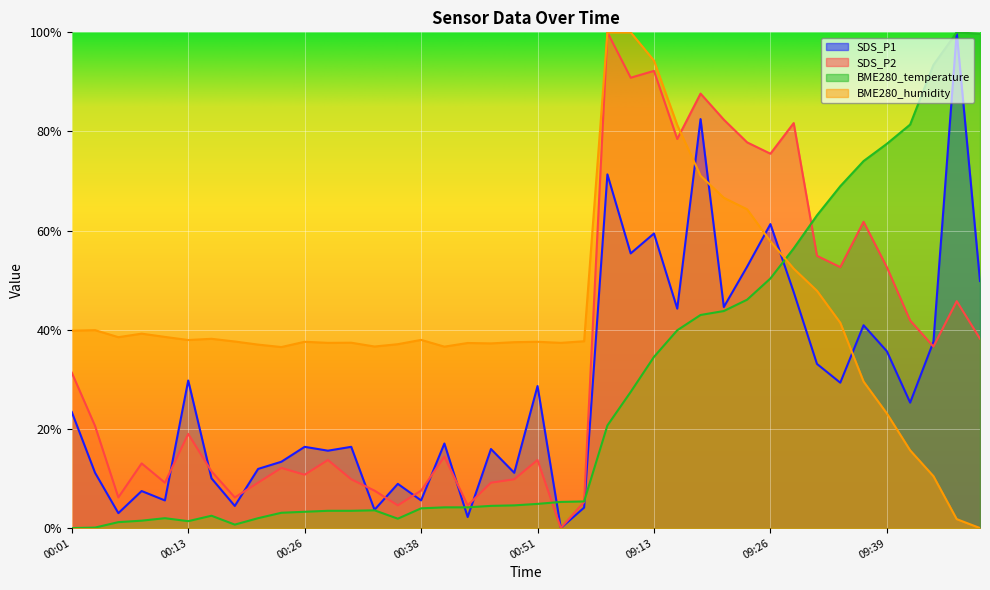

Reading left to right, list all the values displayed in this chart.

SDS_P1: 23.4	11.1	3.0	7.5	5.6	29.8	10.0	4.5	11.9	13.4	16.4	15.6	16.4	3.7	8.9	5.6	17.1	2.2	15.9	11.1	28.7	0.0	4.1	71.3	55.4	59.4	44.3	82.5	44.6	52.7	61.3	47.6	33.1	29.3	40.9	35.7	25.3	37.6	100.0	49.8
SDS_P2: 31.4	20.6	6.2	13.0	9.2	19.0	11.4	6.2	9.2	12.1	10.8	13.7	9.8	7.6	4.6	7.6	14.4	4.6	9.2	9.8	13.7	0.0	5.3	100.0	90.8	92.2	78.5	87.6	82.4	77.8	75.5	81.7	54.9	52.6	61.8	52.6	41.9	36.6	45.8	38.2
BME280_temperature: 0.0	0.1	1.2	1.5	2.0	1.4	2.5	0.7	2.0	3.1	3.3	3.5	3.5	3.6	1.9	4.0	4.2	4.2	4.5	4.6	4.9	5.3	5.4	20.7	27.5	34.5	39.9	43.0	43.8	46.1	50.3	56.4	63.1	69.0	74.0	77.5	81.4	93.4	100.0	99.7
BME280_humidity: 39.8	39.9	38.5	39.2	38.6	37.9	38.2	37.6	37.0	36.5	37.6	37.4	37.4	36.6	37.1	38.0	36.6	37.3	37.3	37.5	37.6	37.4	37.7	100.0	100.0	94.3	81.3	71.1	66.6	64.3	57.8	52.3	47.9	41.4	29.6	23.1	15.7	10.5	1.8	0.0